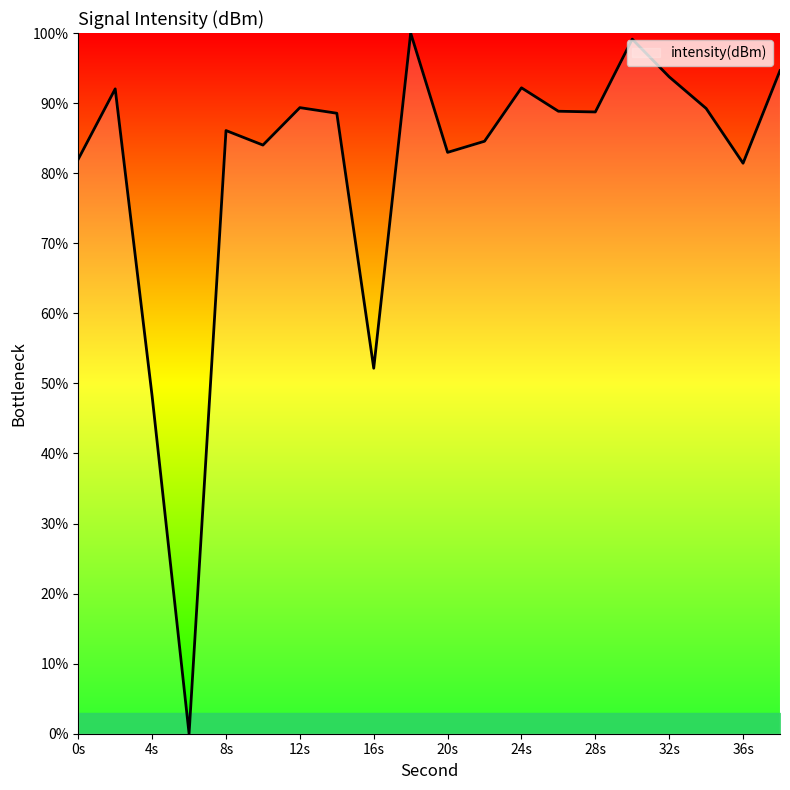

What is the difference between the maximum and minimum values?

100.0